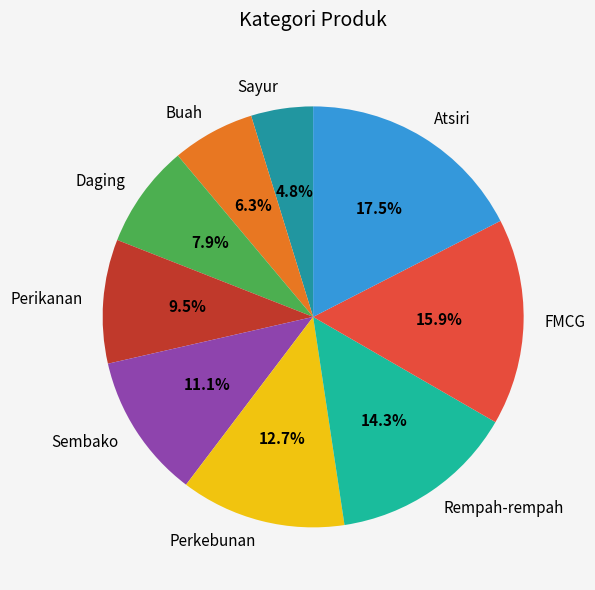

True or false: Daging accounts for 1% of the total.

False